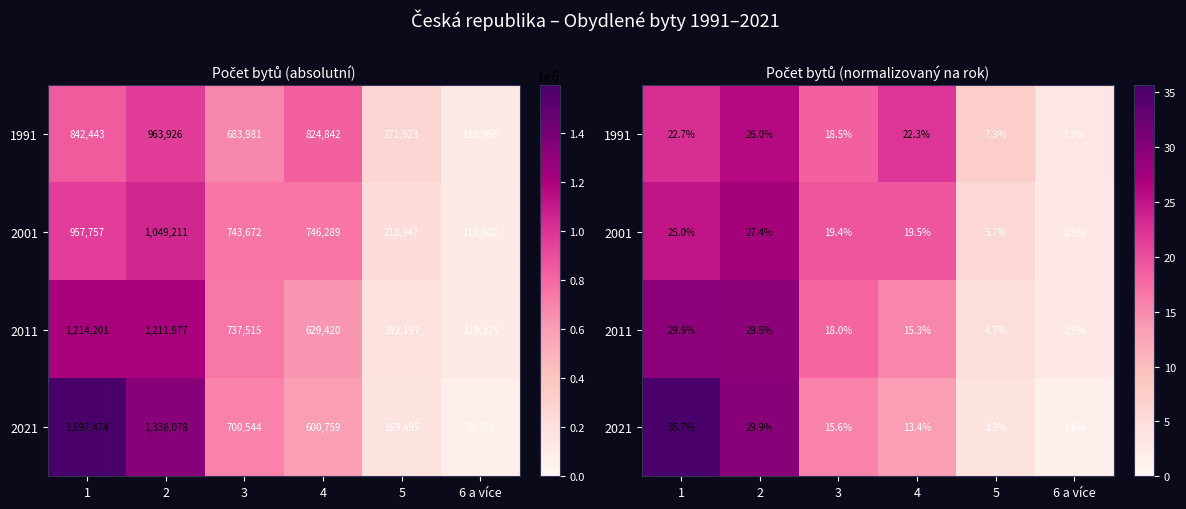

Where does the 2011 series first go above 17?

1